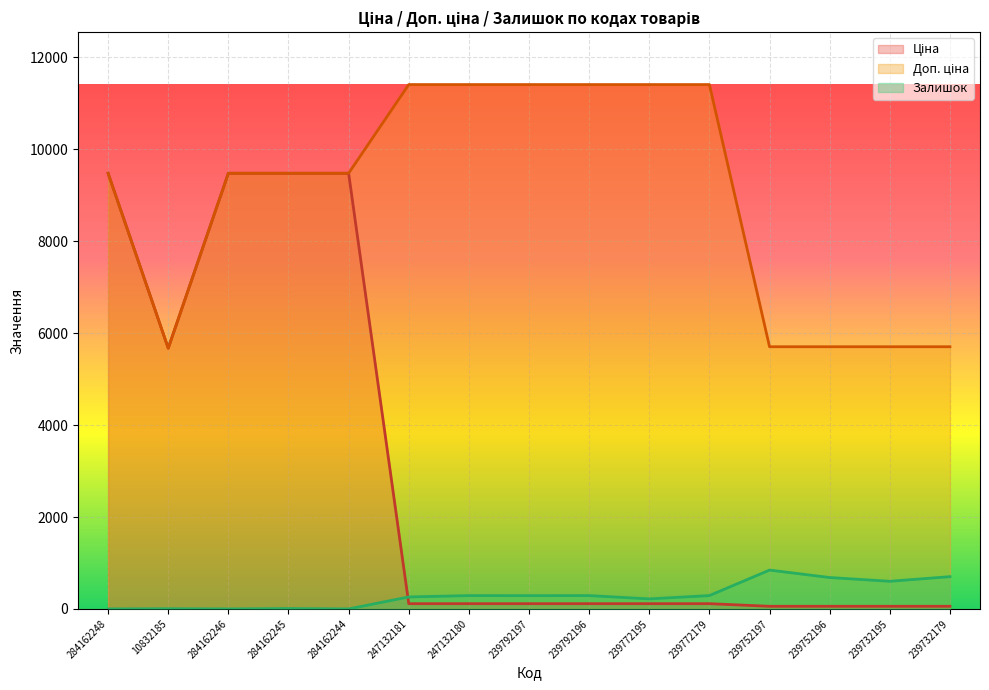

List the labels in order of Залишок value, largest first.

239752197, 239732179, 239752196, 239732195, 247132180, 239792196, 239772179, 239792197, 247132181, 239772195, 284162245, 10832185, 284162248, 284162246, 284162244